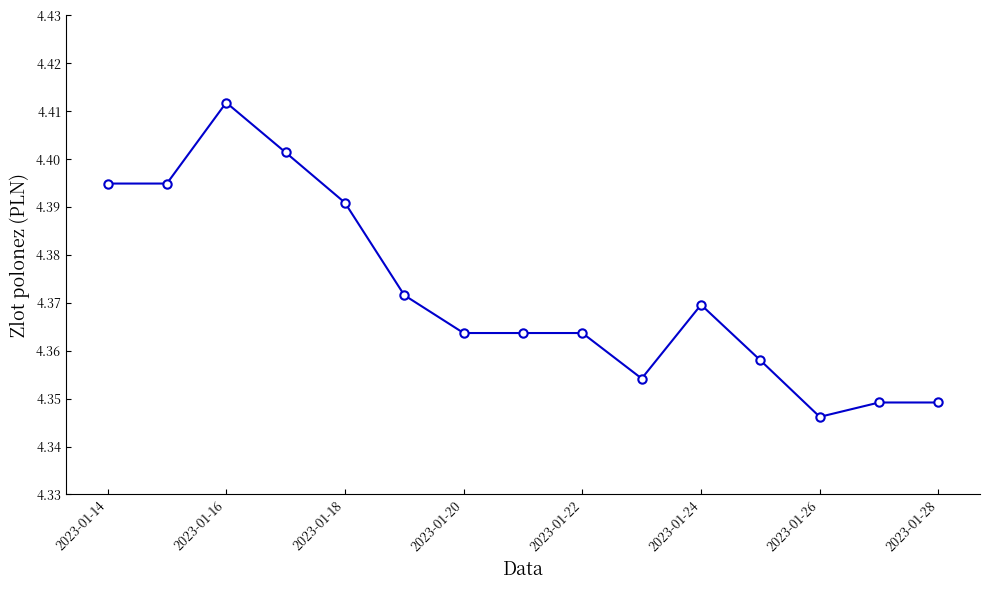

How many values are between 4 and 5?

15